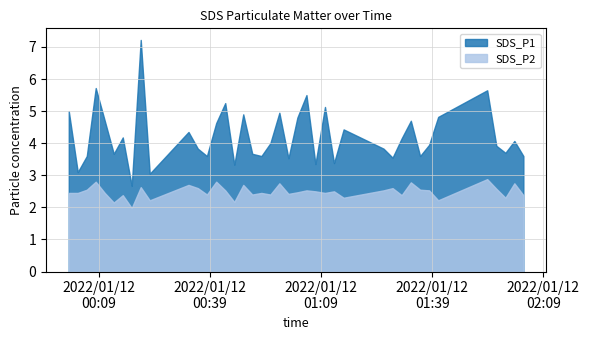

List the series in order of their overall mean, highest first.

SDS_P1, SDS_P2